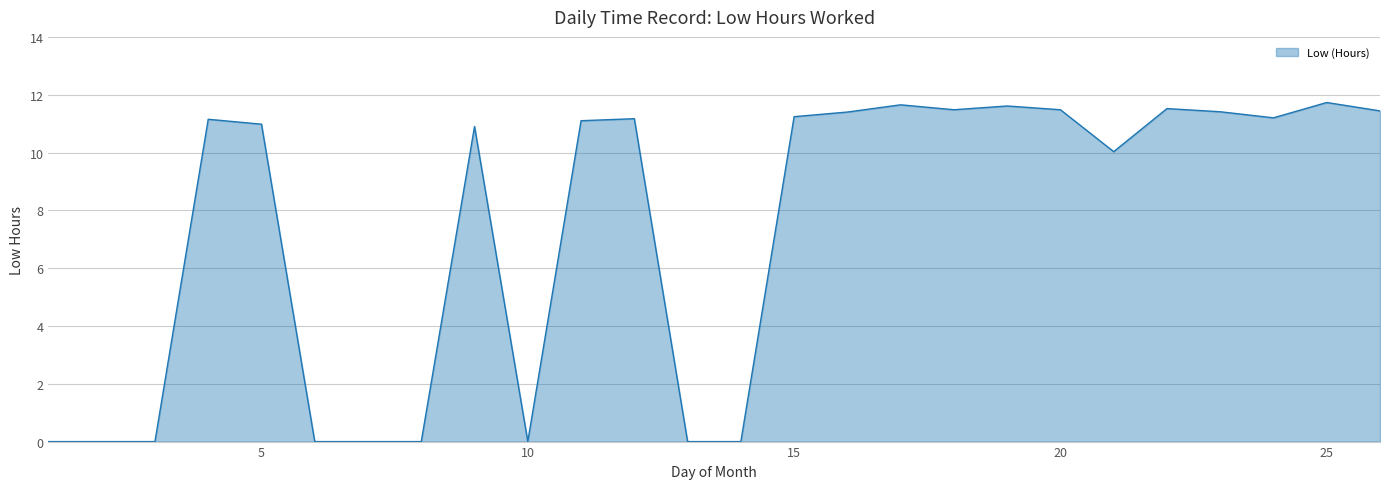

What is the difference between the maximum and minimum values?

11.7